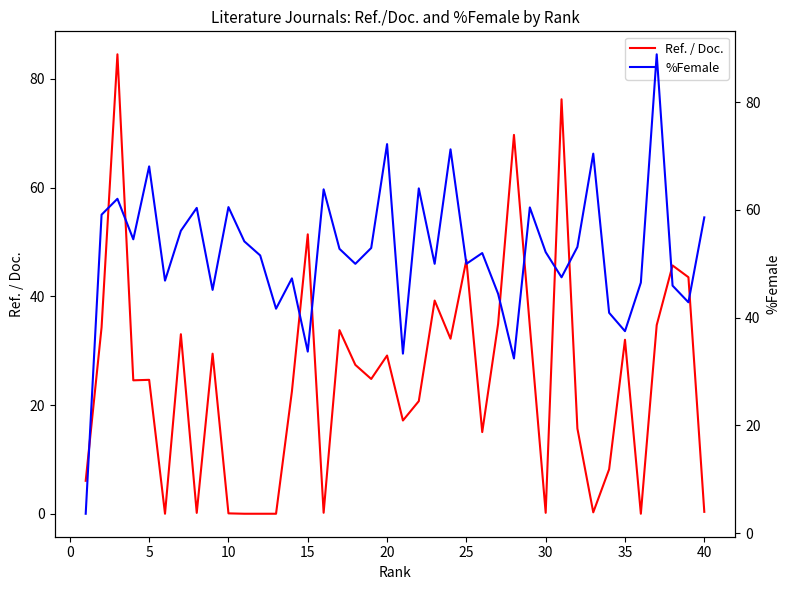

What are all the series names shown in the legend?

Ref. / Doc., %Female